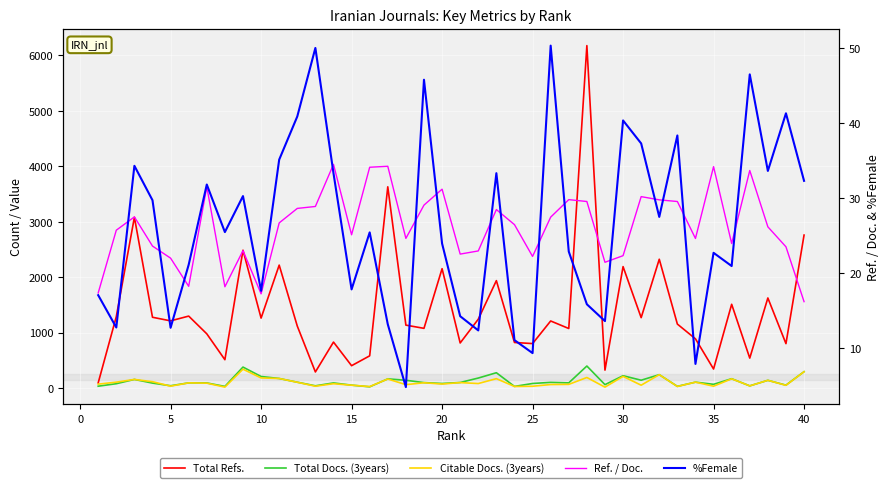

At how many categories does at least one series exceed 3643?

1